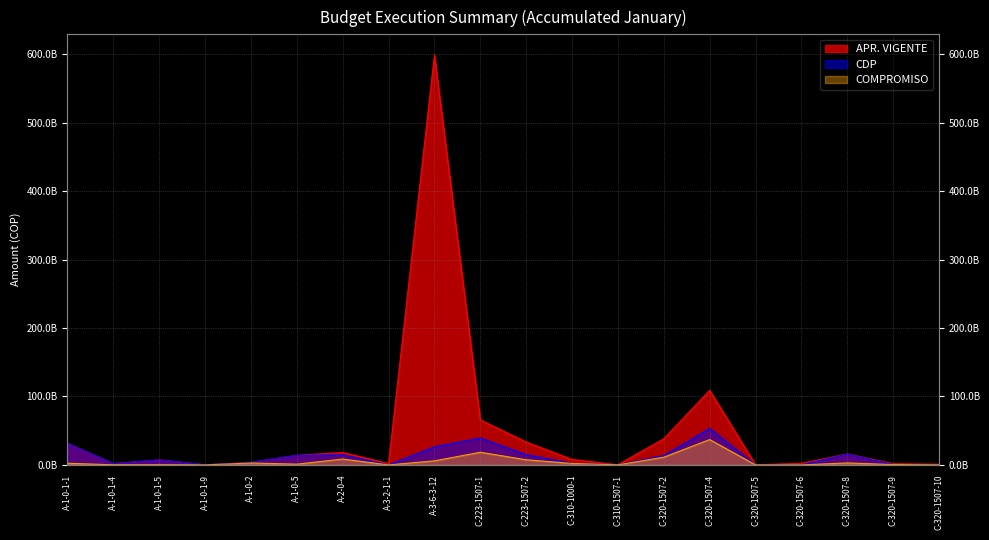

Rank the series by their maximum value, from highest to lowest.

APR. VIGENTE, CDP, COMPROMISO